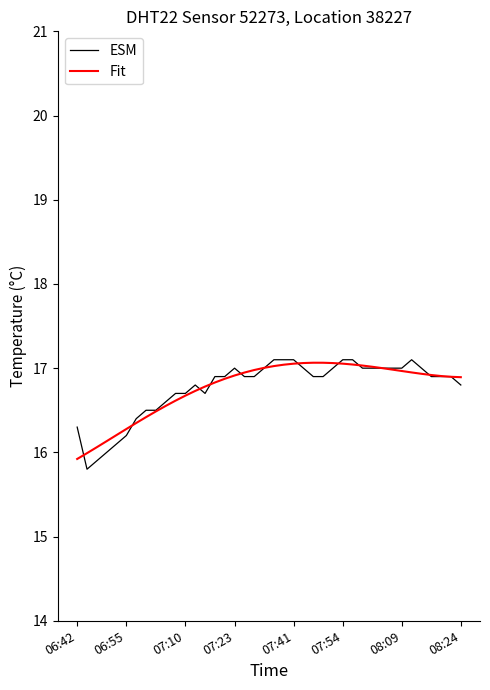

What is the greatest value displayed?

17.1